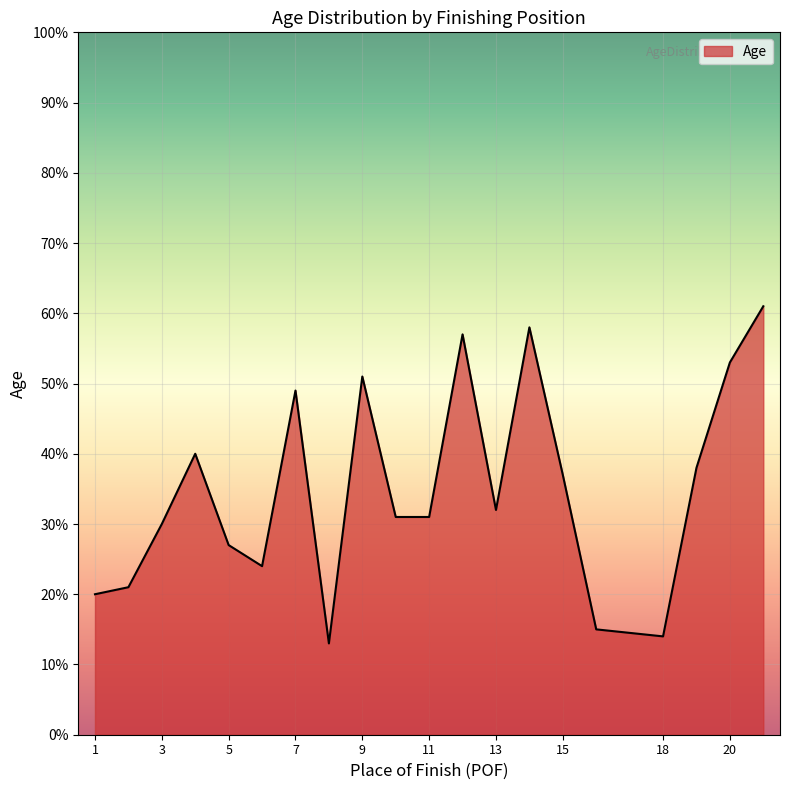

What is the maximum value shown in the chart?

61